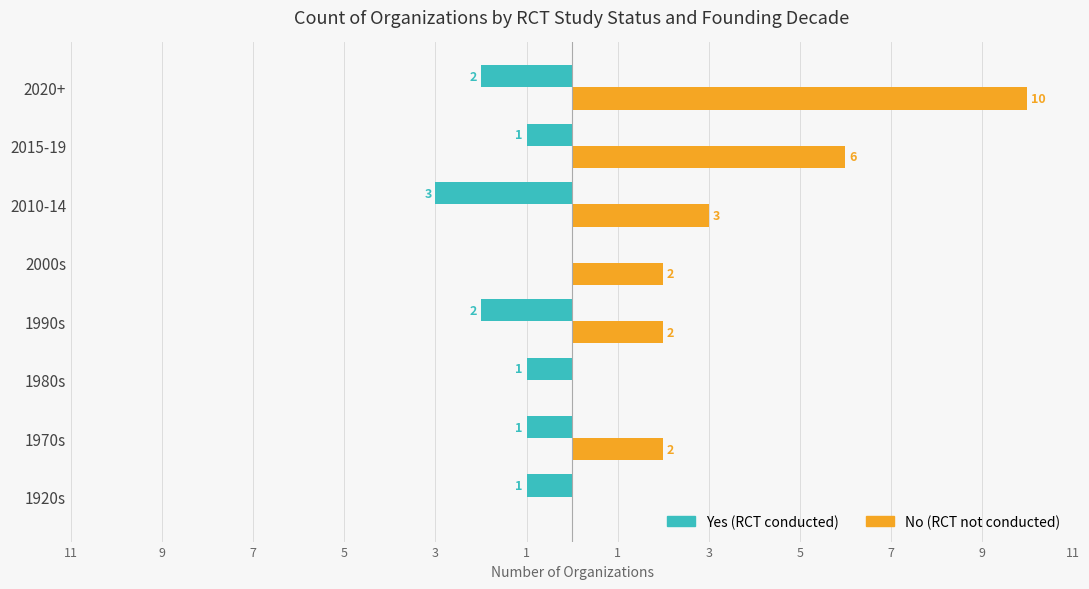

What are all the series names shown in the legend?

Yes (RCT conducted), No (RCT not conducted)